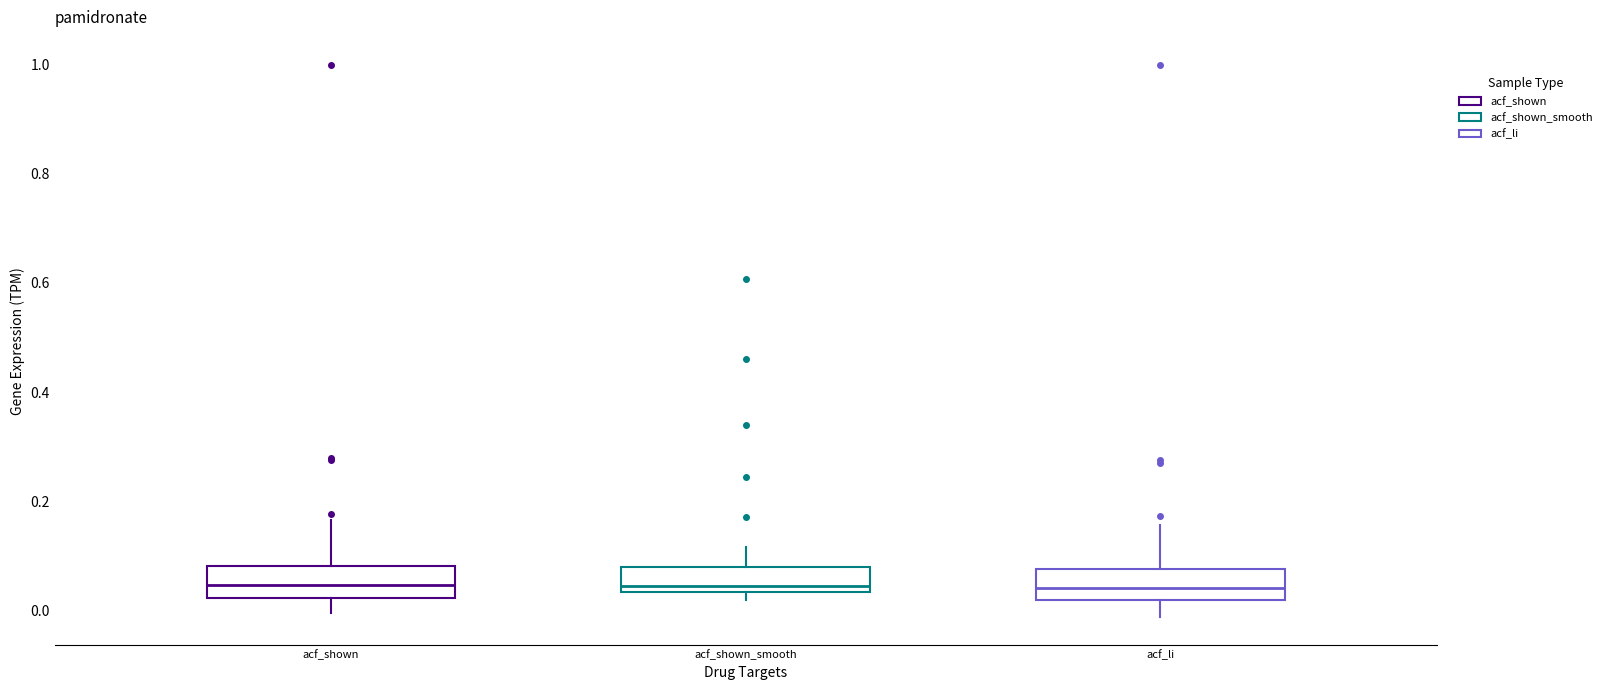

Where is the upper edge of the box for acf_li on the y-axis? The values are not printed on the chart, so give them approximately, as read against the axis.

0.08